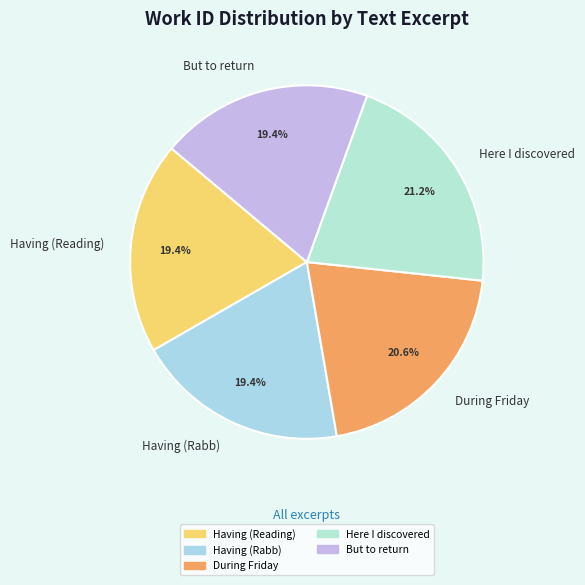

What percentage is the Here I discovered slice, to the nearest percent?

21%